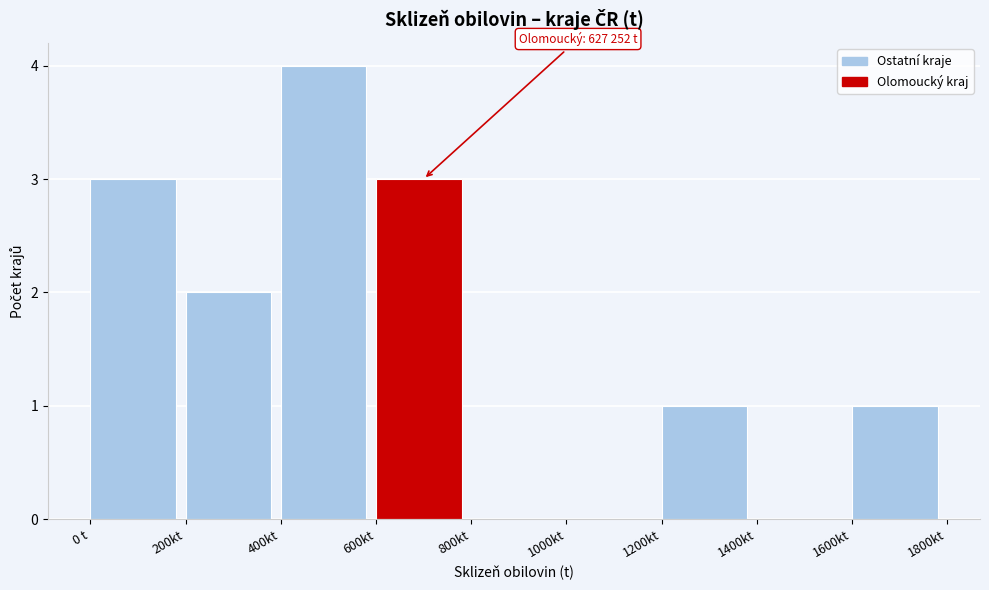

Reading right to left, what are all the values shown in this chart?

1600kt=1	1400kt=0	1200kt=1	1000kt=0	800kt=0	600kt=3	400kt=4	200kt=2	0 t=3